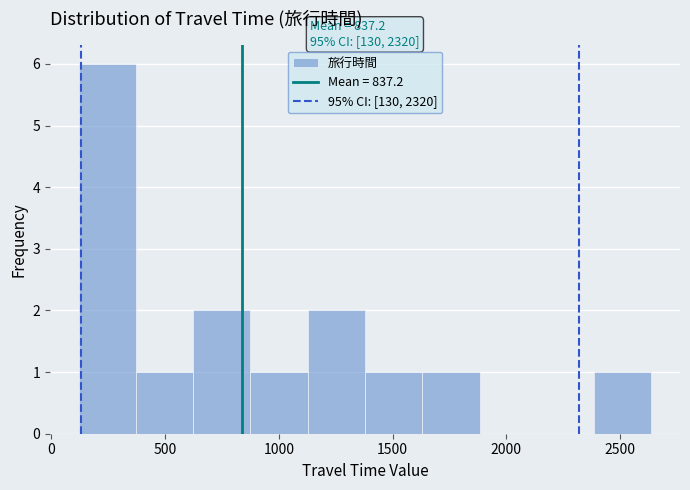

Over which range of the x-axis is the bar tallest?

100 to 350